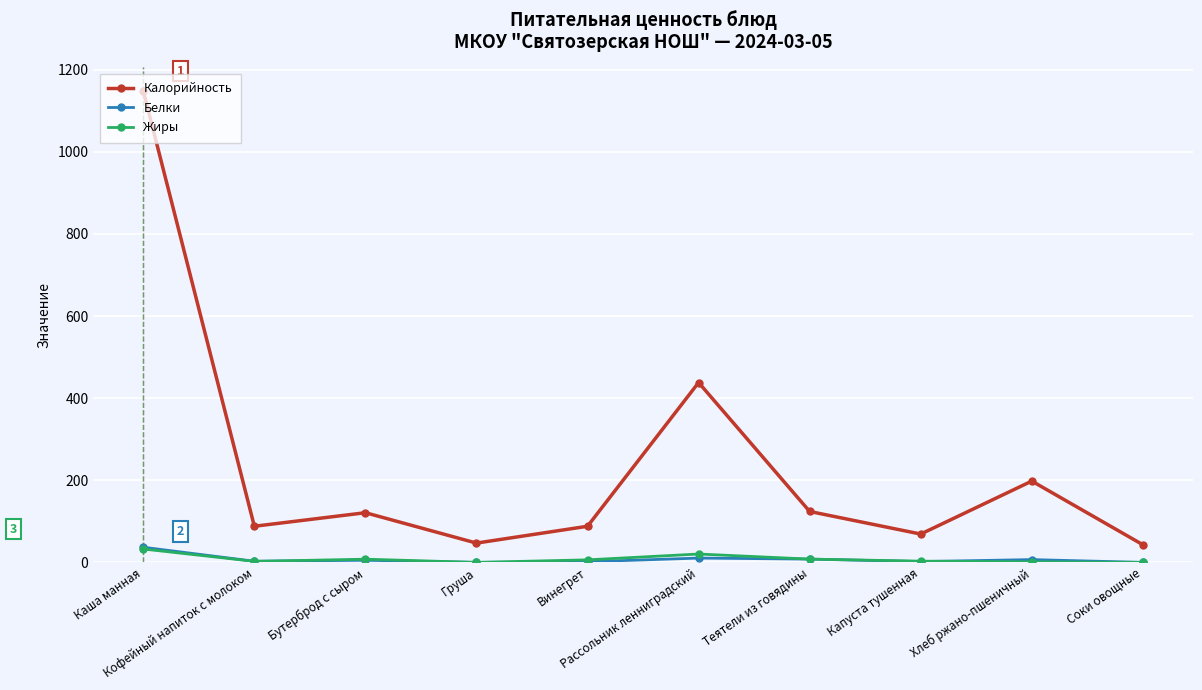

Does the chart have visible grid lines?

Yes